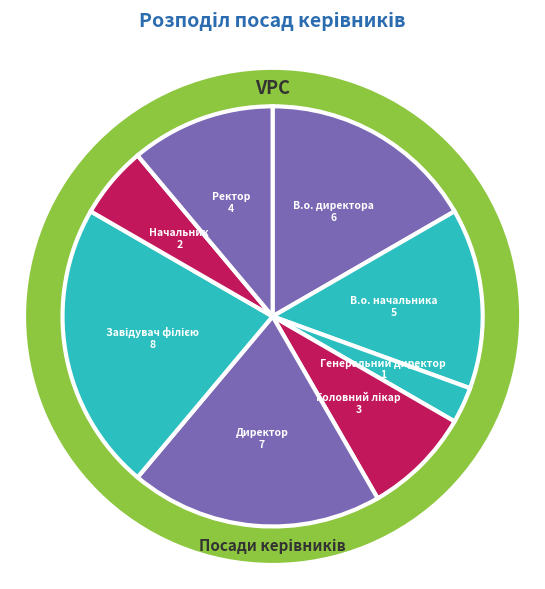

How much of the chart is everything except Завідувач філією?

77.8%